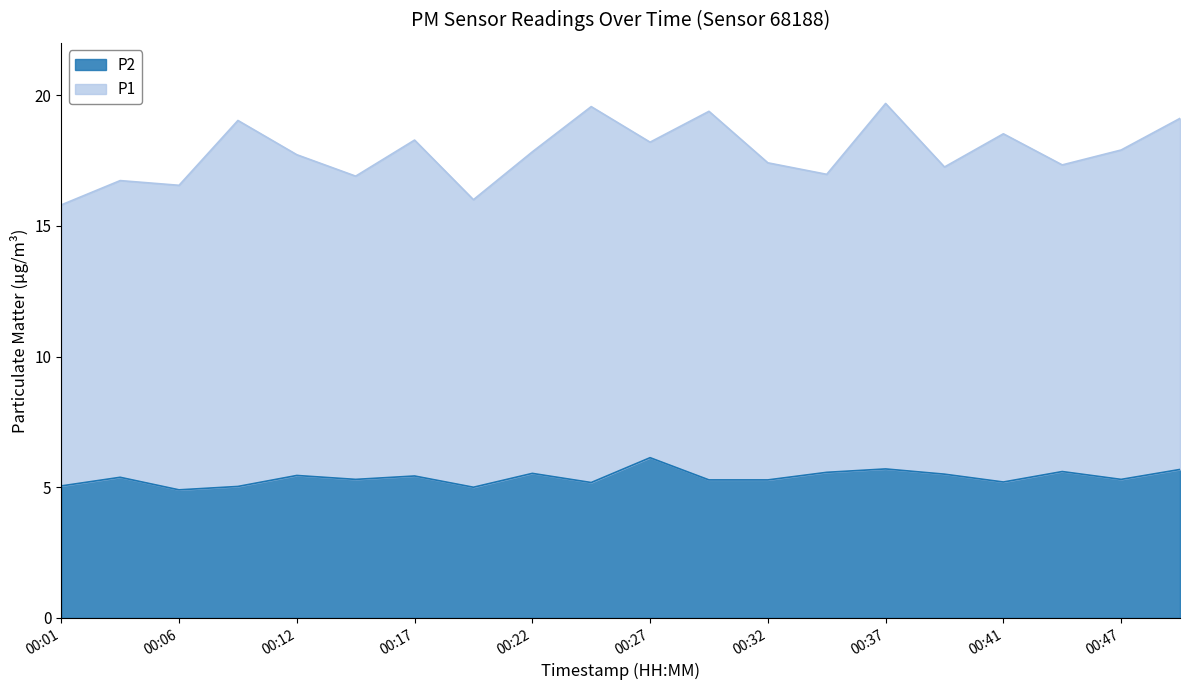

What is the maximum value for P2?

6.1